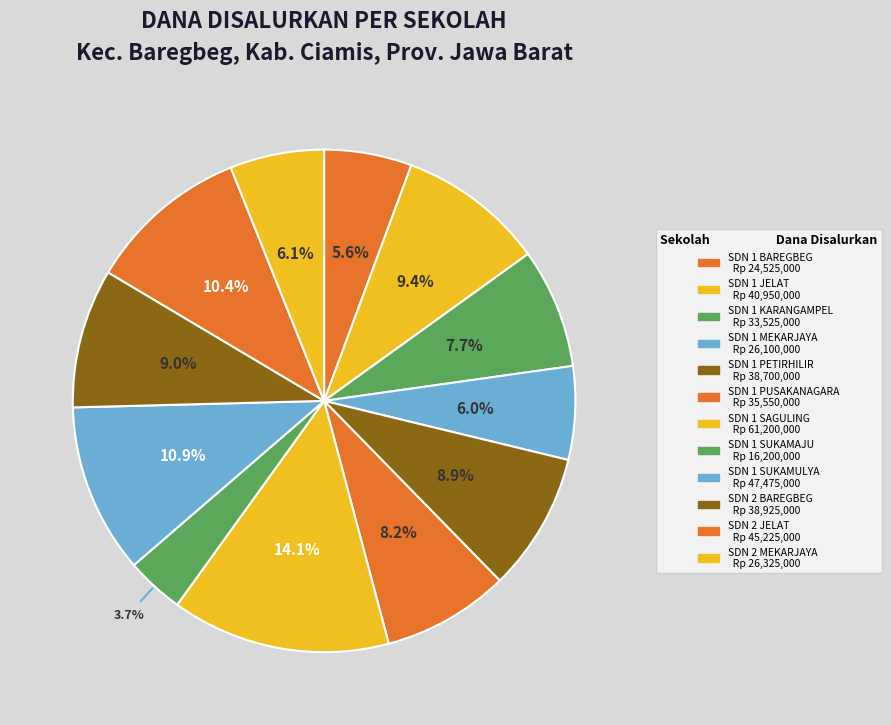

To the nearest percent, what percentage of the pie is SDN 1 BAREGBEG?

6%